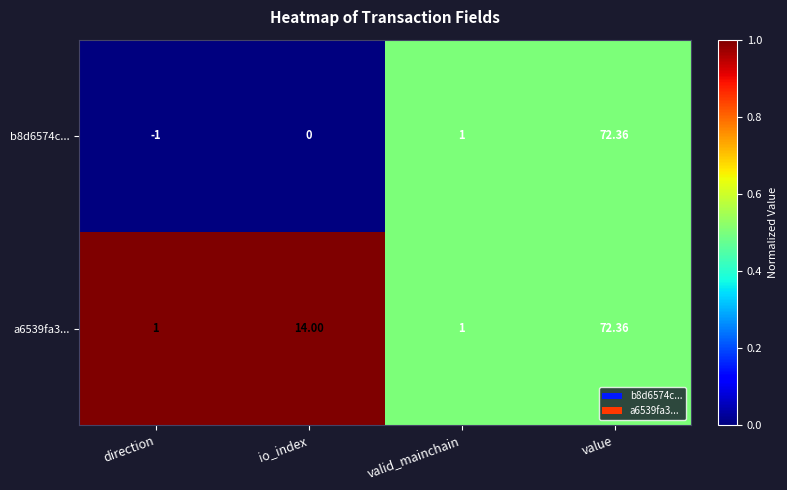

Where is a6539fa3... nearest to the value 36?

io_index